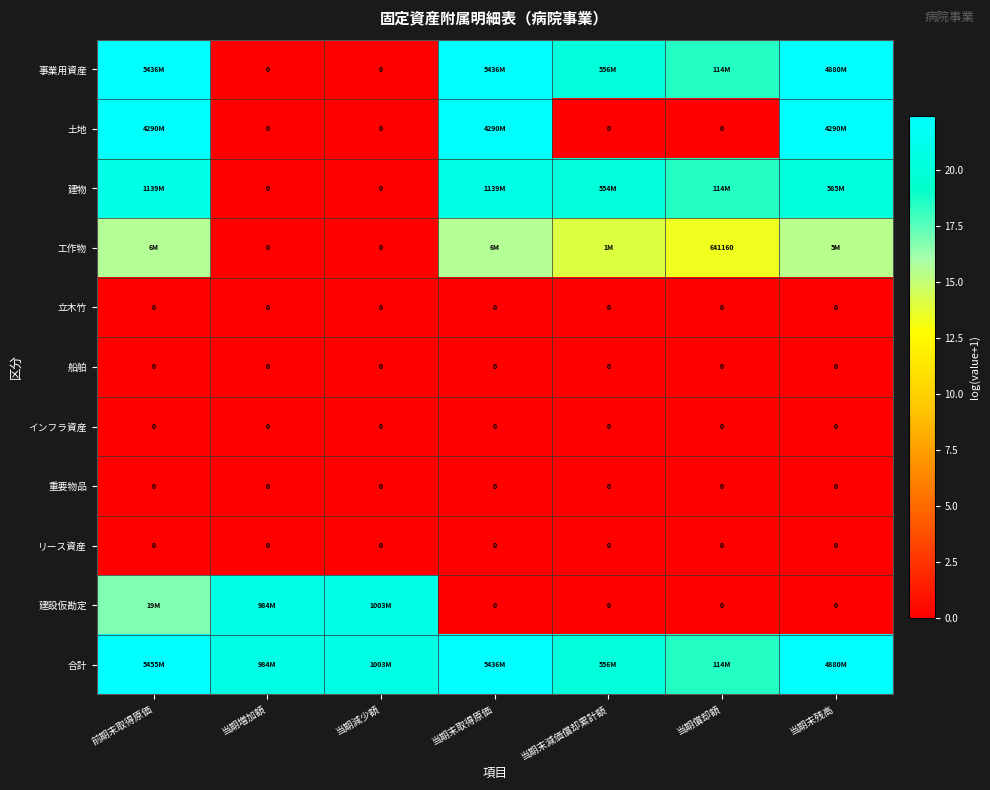

What is the difference between the second highest and minimum values in the 事業用資産 series?

22.4